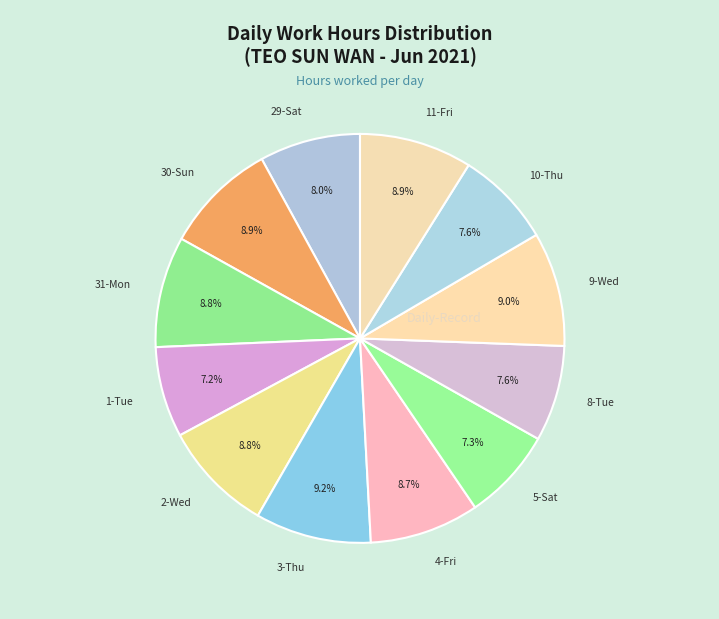

Does 2-Wed represent more than half of the total?

No